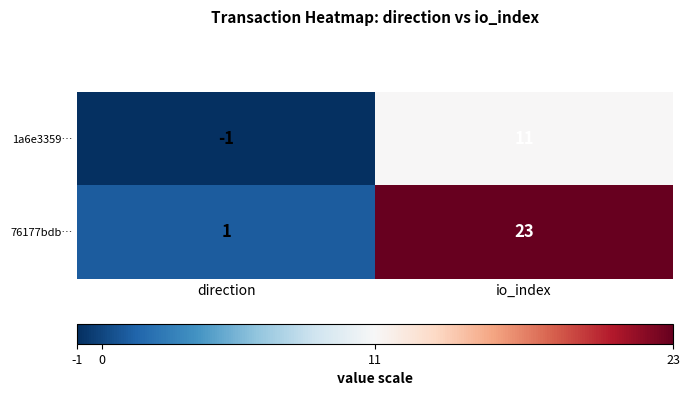

Read the 76177bdb… value at io_index.

23